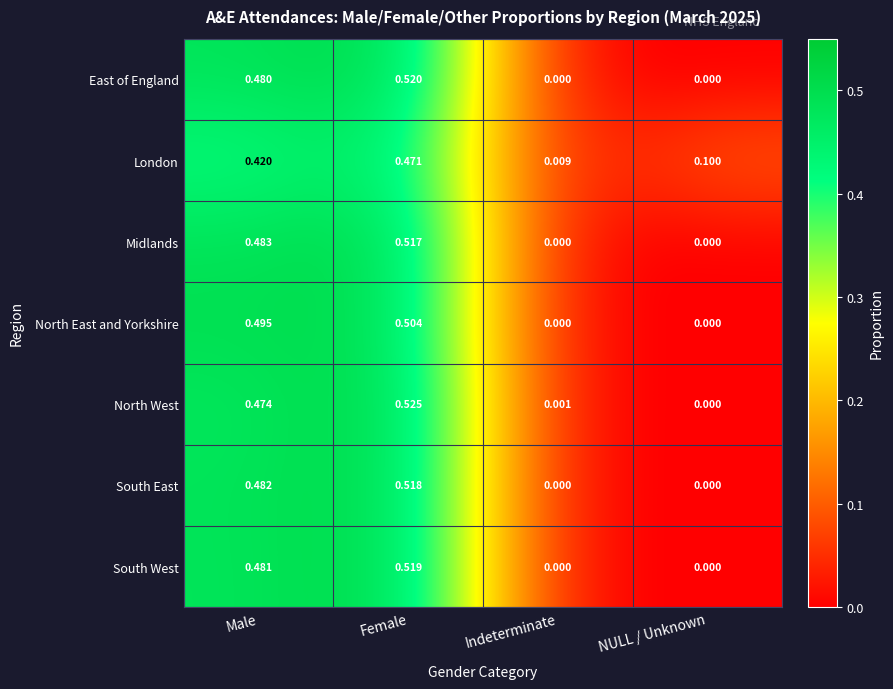

Which series has the widest spread of values?

North West